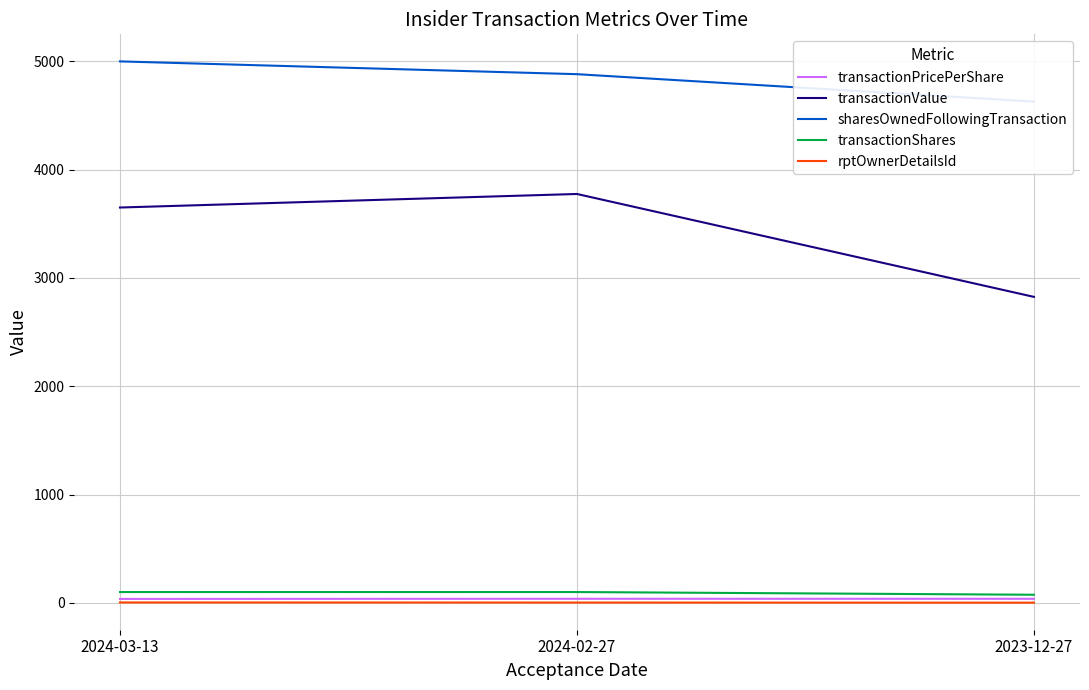

Reading left to right, what are all the values shown in this chart?

transactionPricePerShare: 36.5	37.8	37.7
transactionValue: 3650.0	3775.0	2825.0
sharesOwnedFollowingTransaction: 4999.0	4881.0	4628.0
transactionShares: 100.0	100.0	75.0
rptOwnerDetailsId: 4.0	3.0	2.0